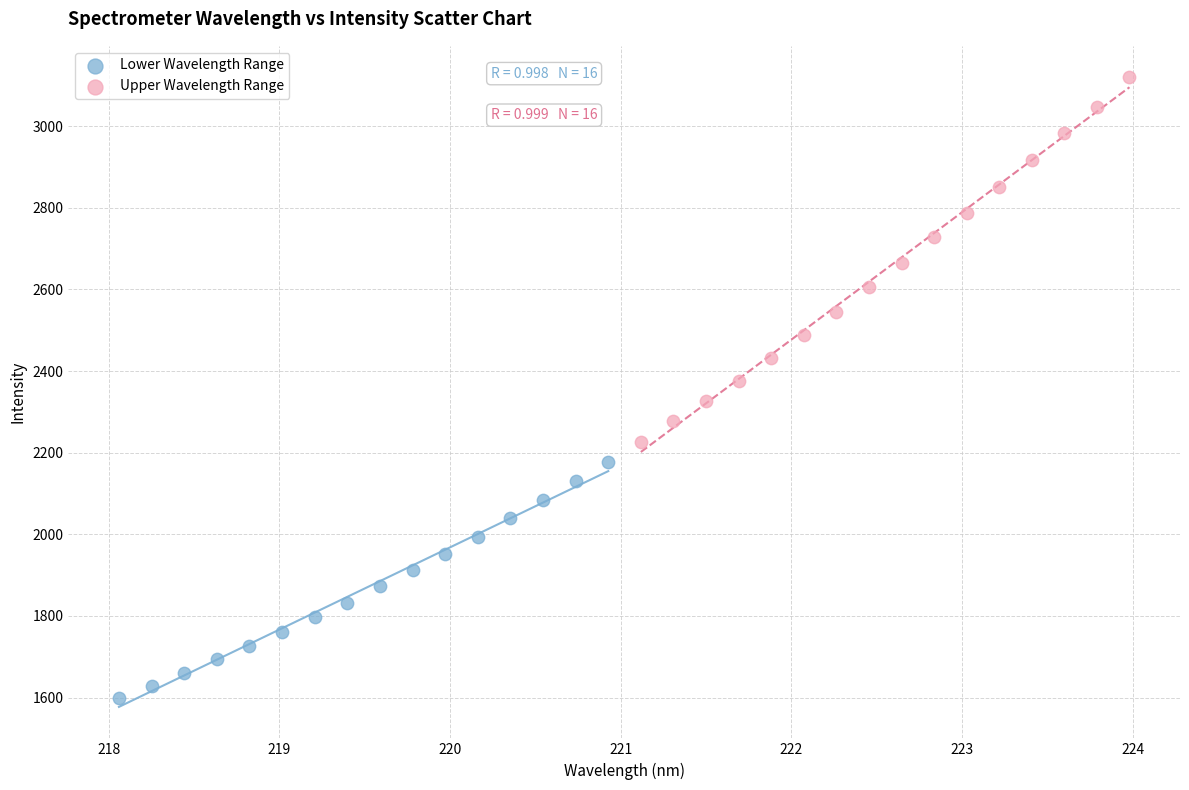

Which series contains the highest Y value?

Upper Wavelength Range